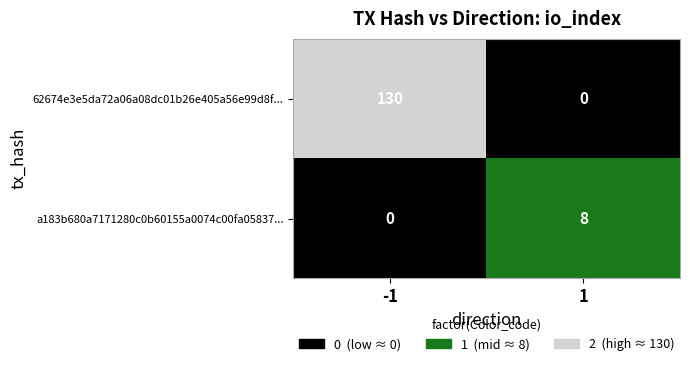

What is the maximum value shown in the chart?

130